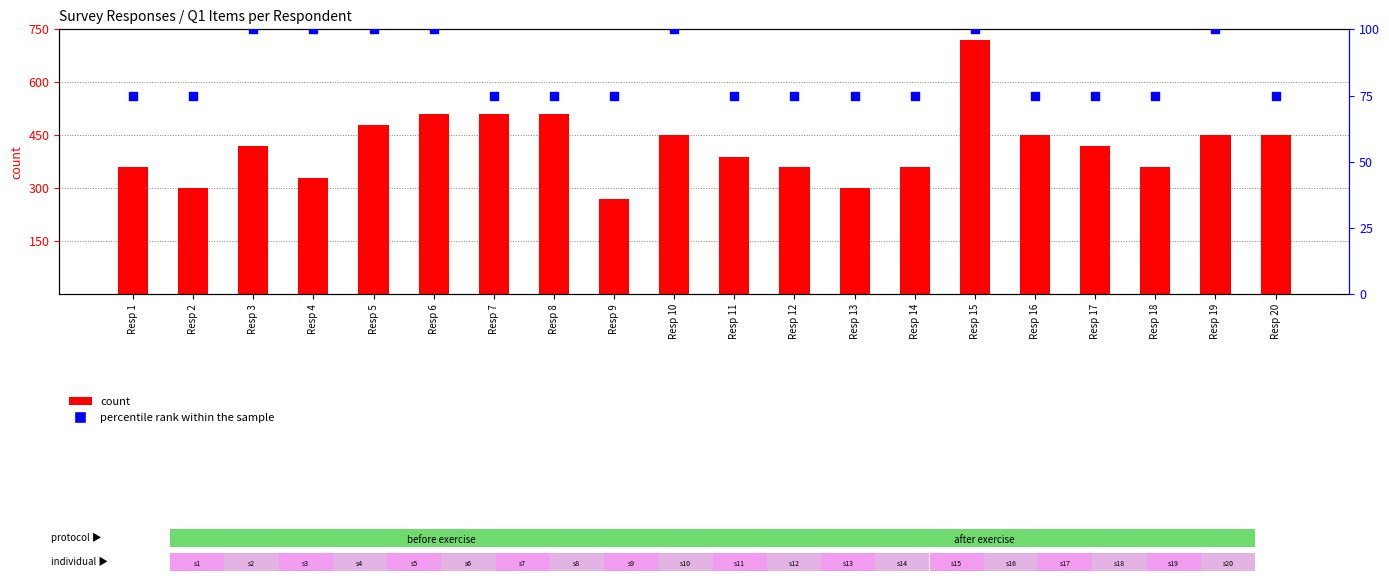

What are all the series names shown in the legend?

count, percentile rank within the sample